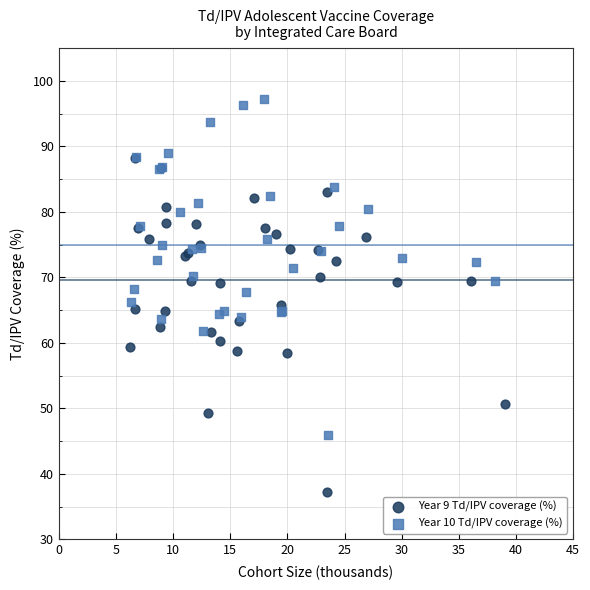

What are all the series names shown in the legend?

Year 9 Td/IPV coverage (%), Year 10 Td/IPV coverage (%)